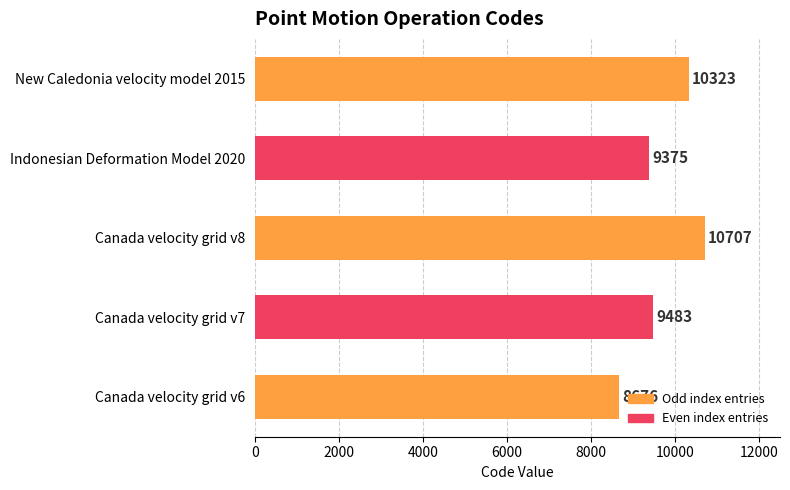

At which label is the value closest to 9691?

Canada velocity grid v7